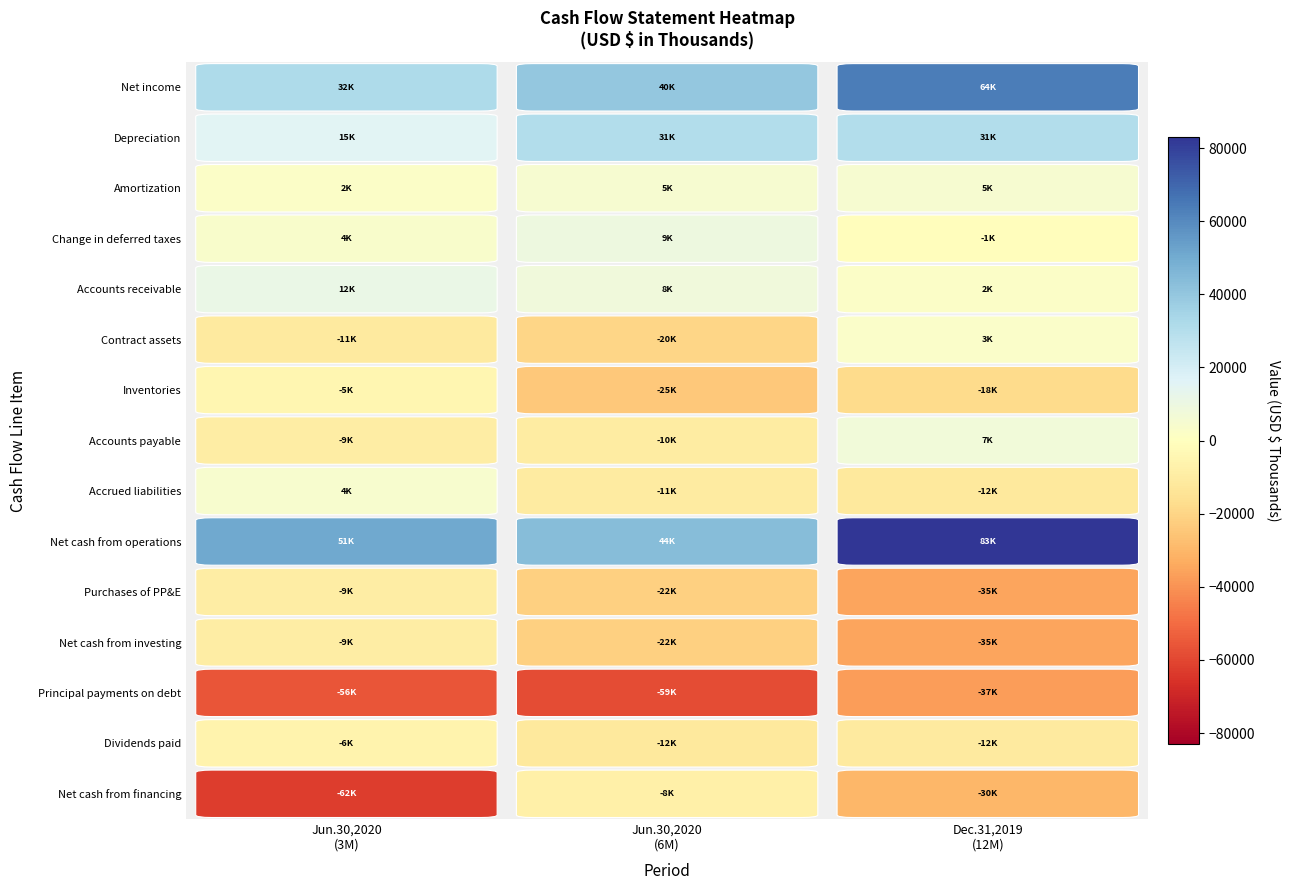

The Purchases of PP&E series shows -33265 at Jun.30,2020 (6M). True or false?

False